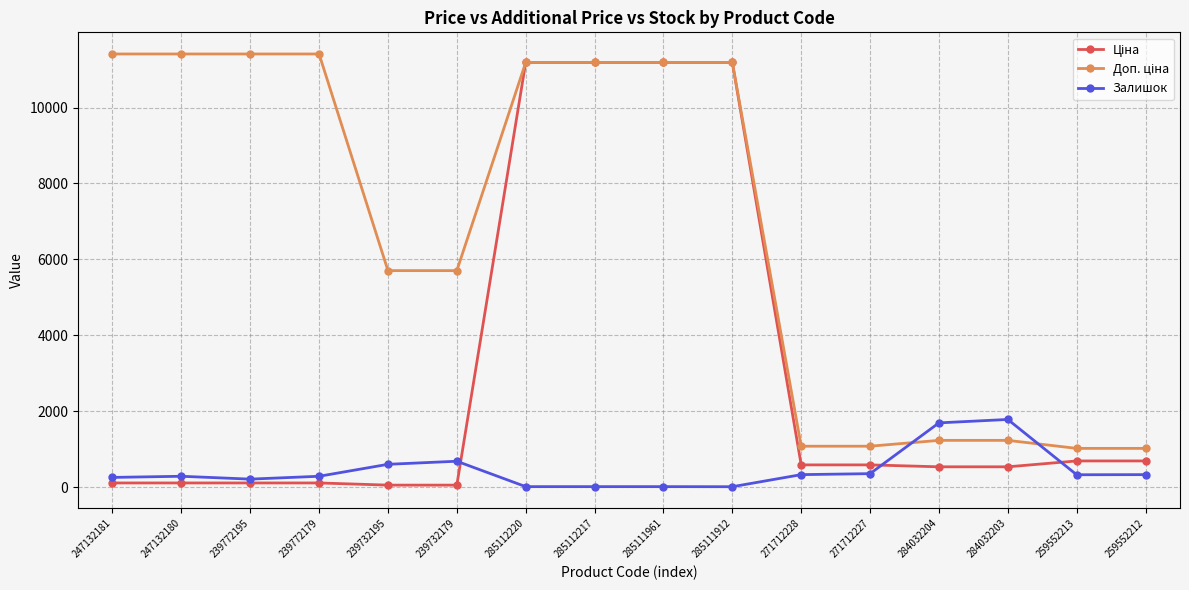

What is the maximum value shown in the chart?

11410.0